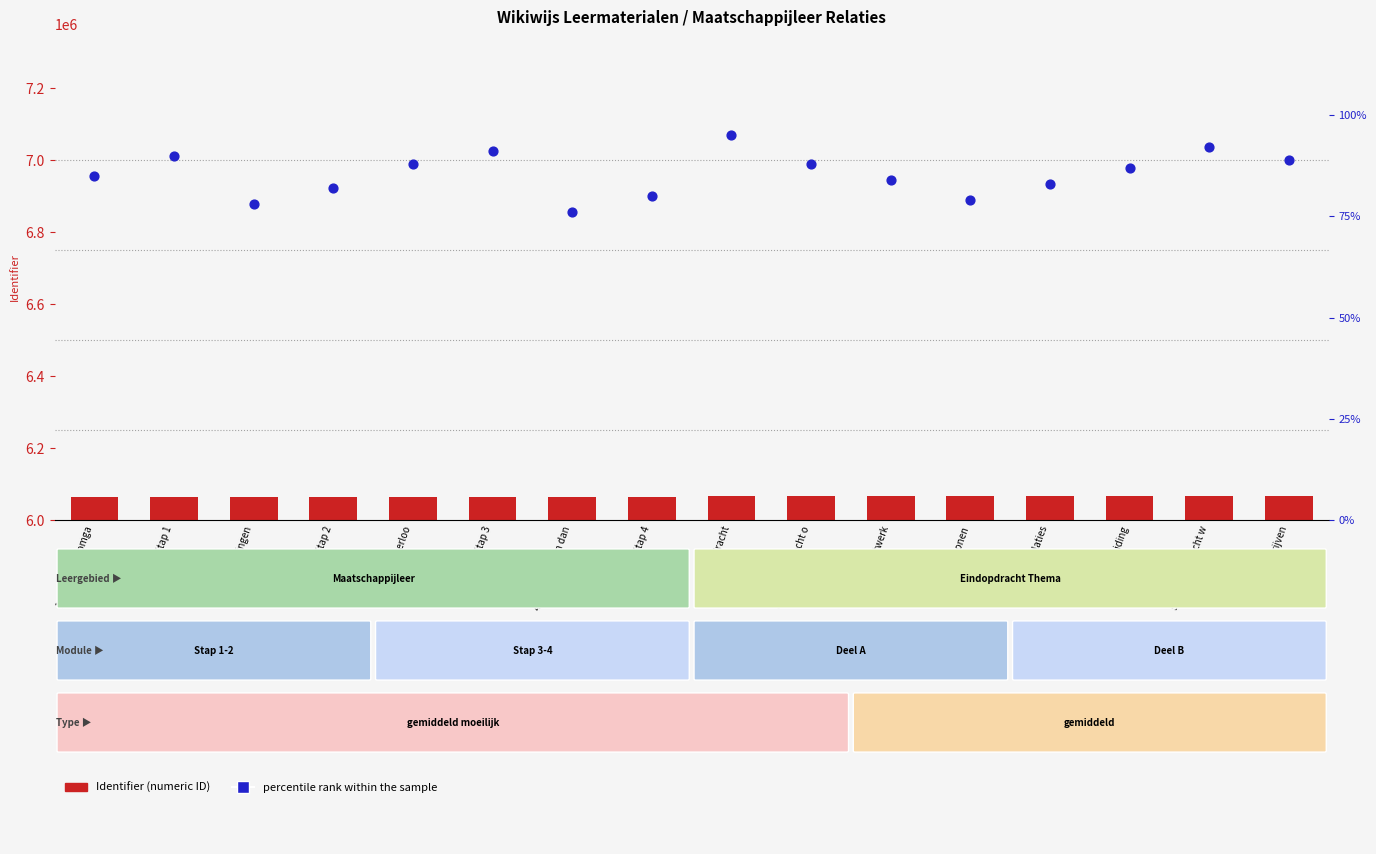

At how many categories does at least one series exceed 177490?

16